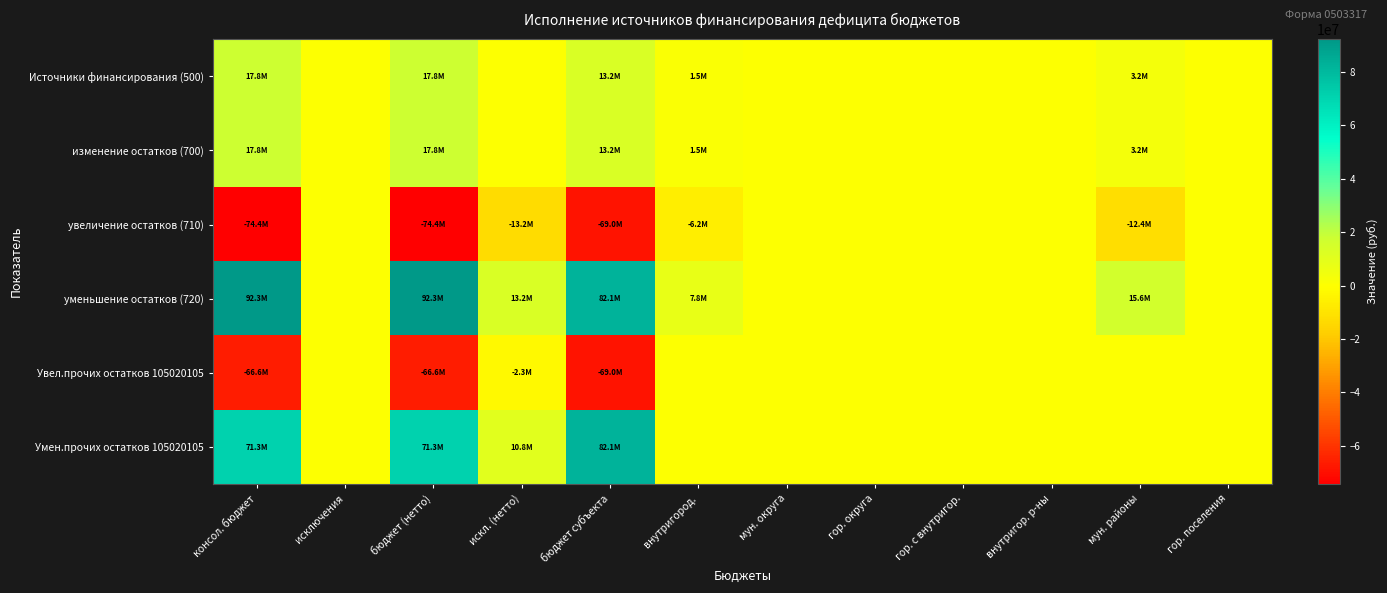

Which series has the widest spread of values?

уменьшение остатков (720)